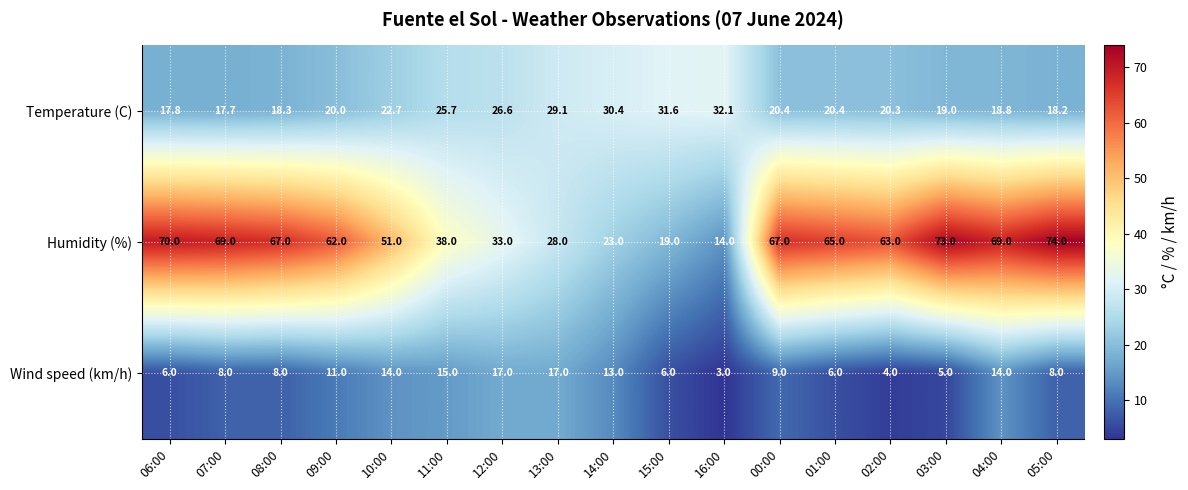

What is the difference between the second highest and minimum values in the Wind speed (km/h) series?

14.0